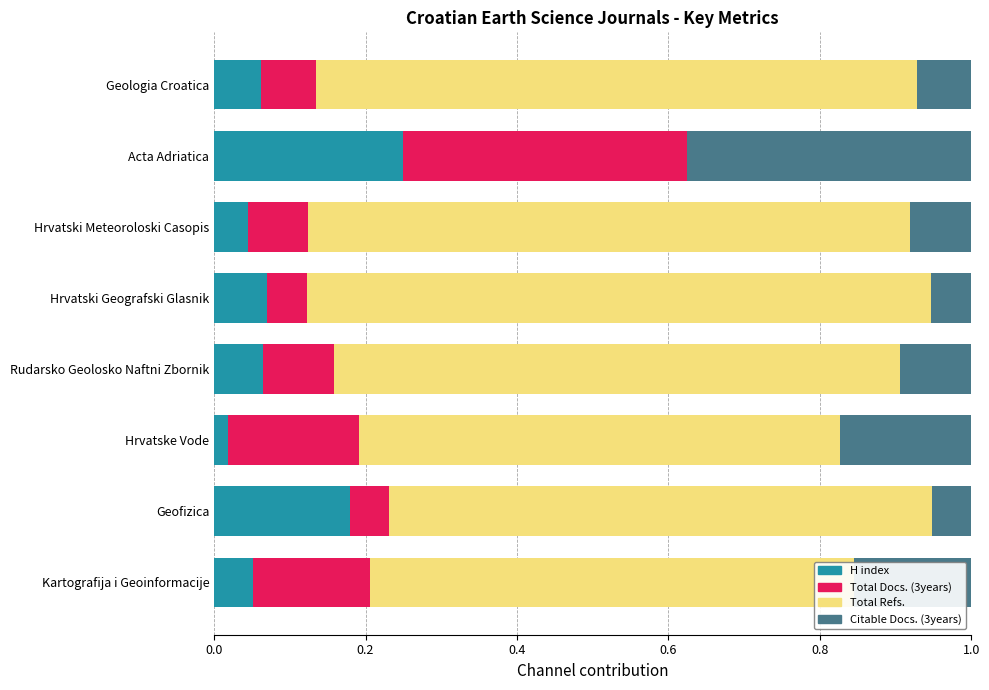

How many series are shown in this chart?

4